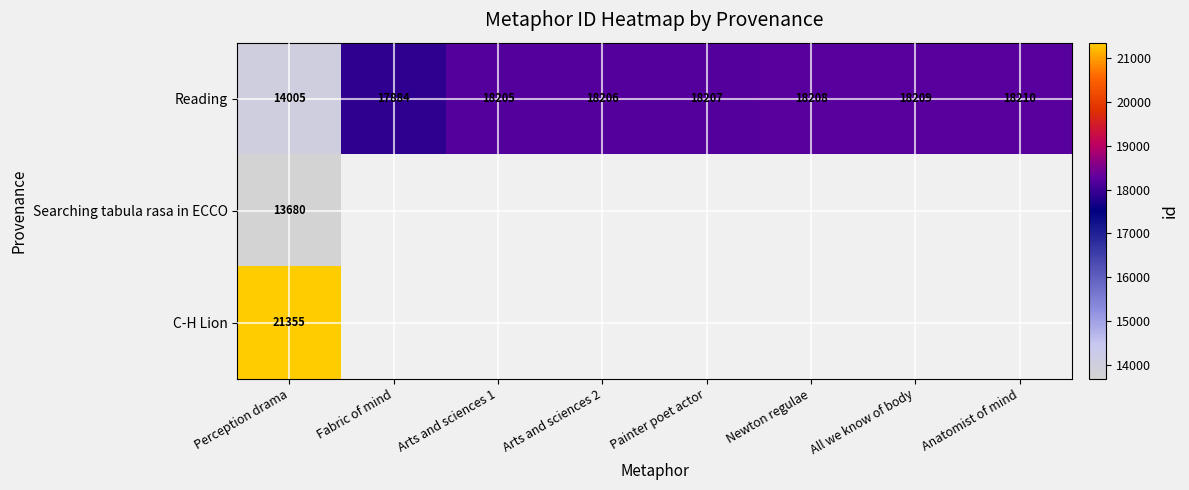

Count the number of data series in this chart.

3